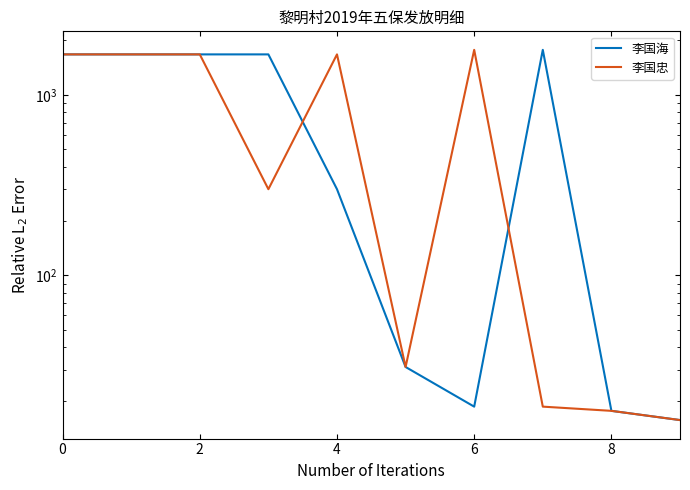

Between 6 and 2, which is larger?

2